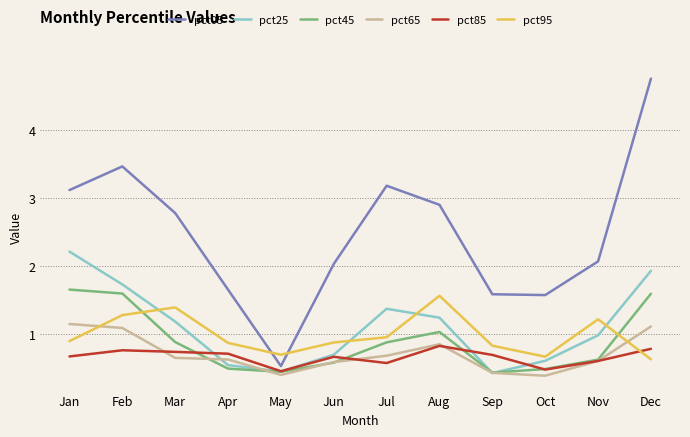

What is the lowest value of the pct45 series?

0.4